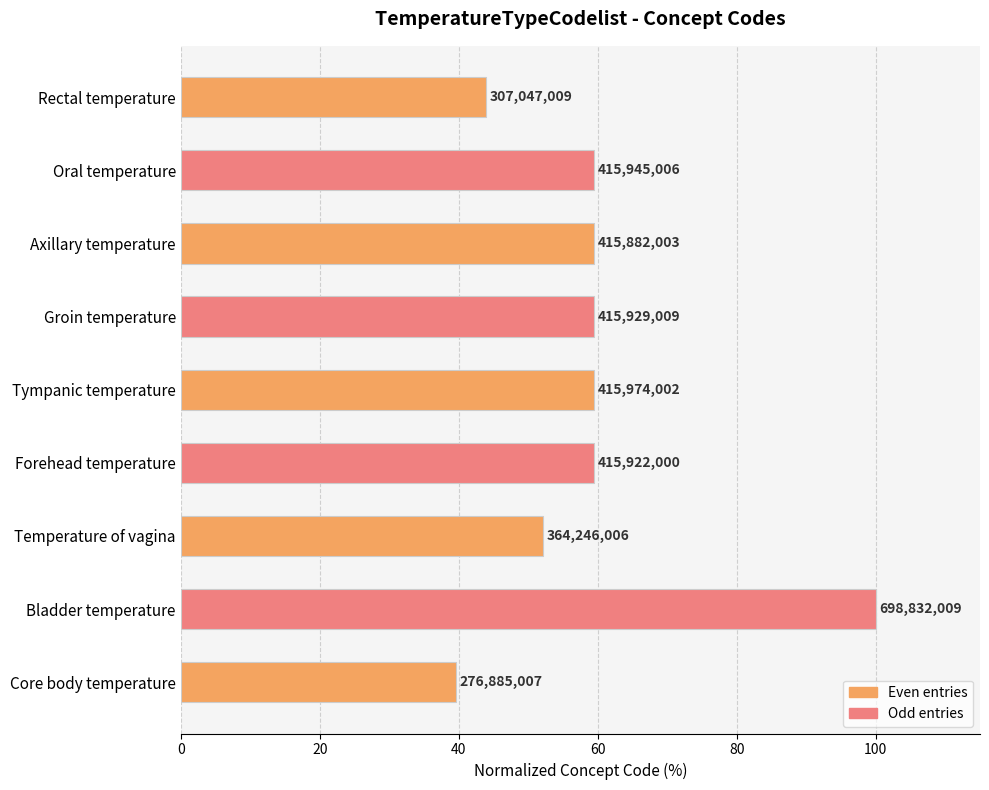

Are the bars horizontal?

Yes